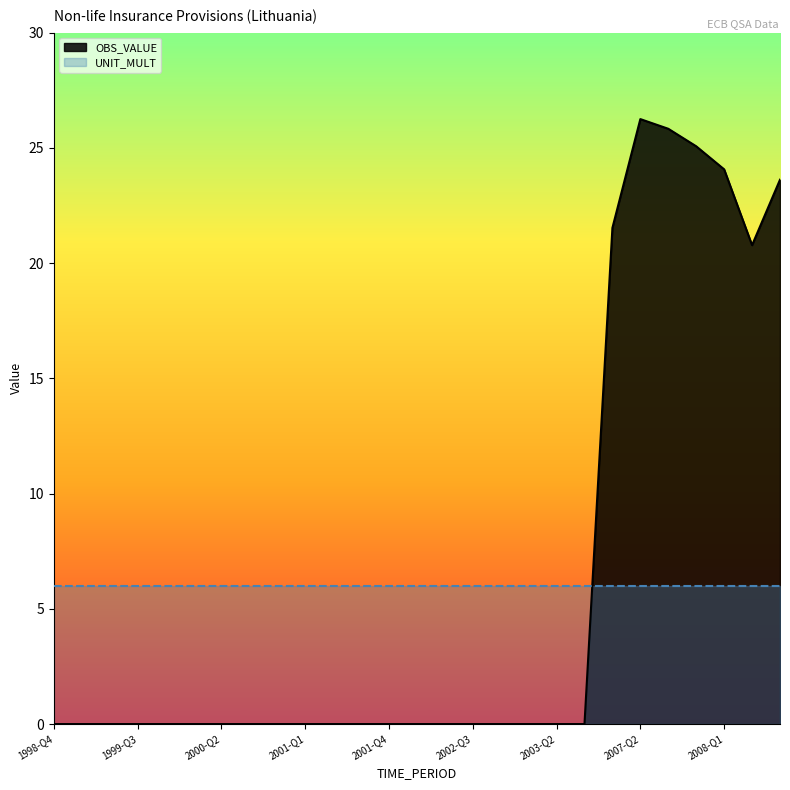

The value at 2001-Q1 is 11.1. True or false?

False